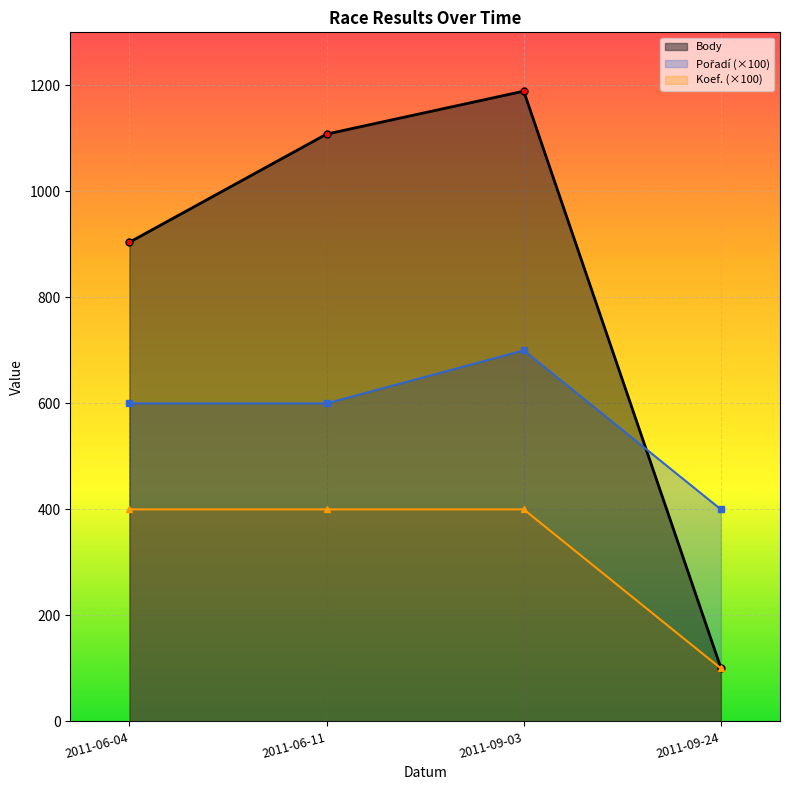

How many lines are shown in the chart?

3